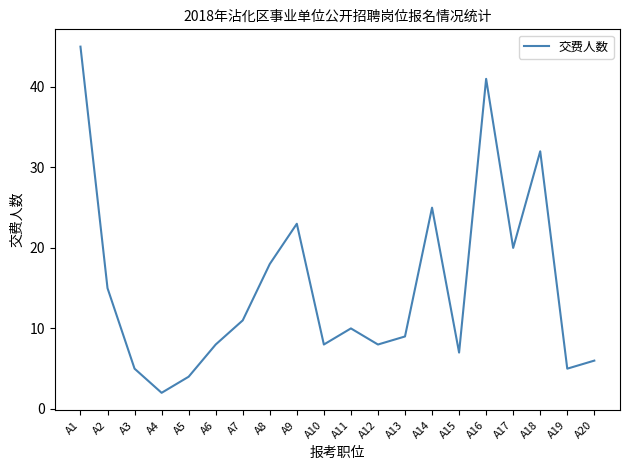

Where is the first local minimum?

A4